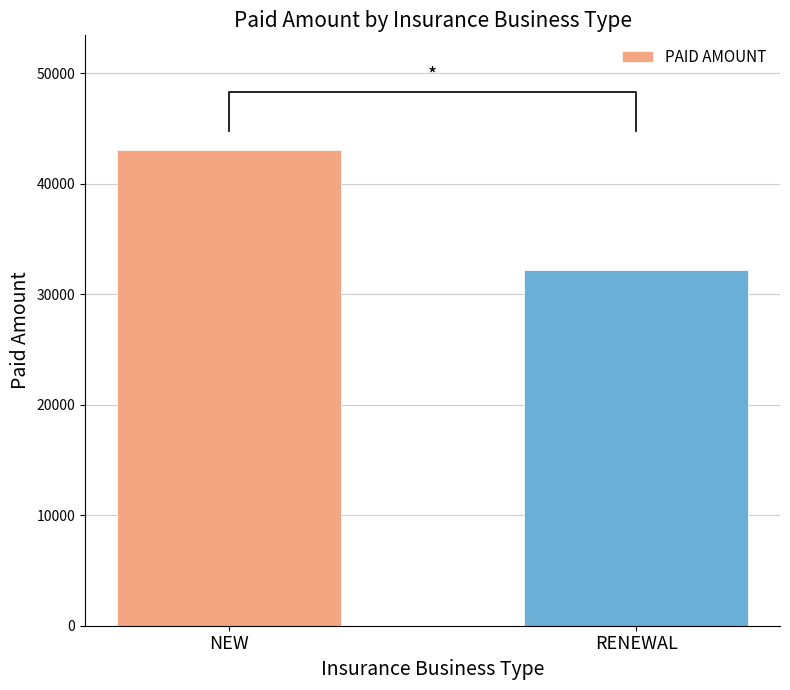

What is the value of the 1st bar from the left?

43079.8